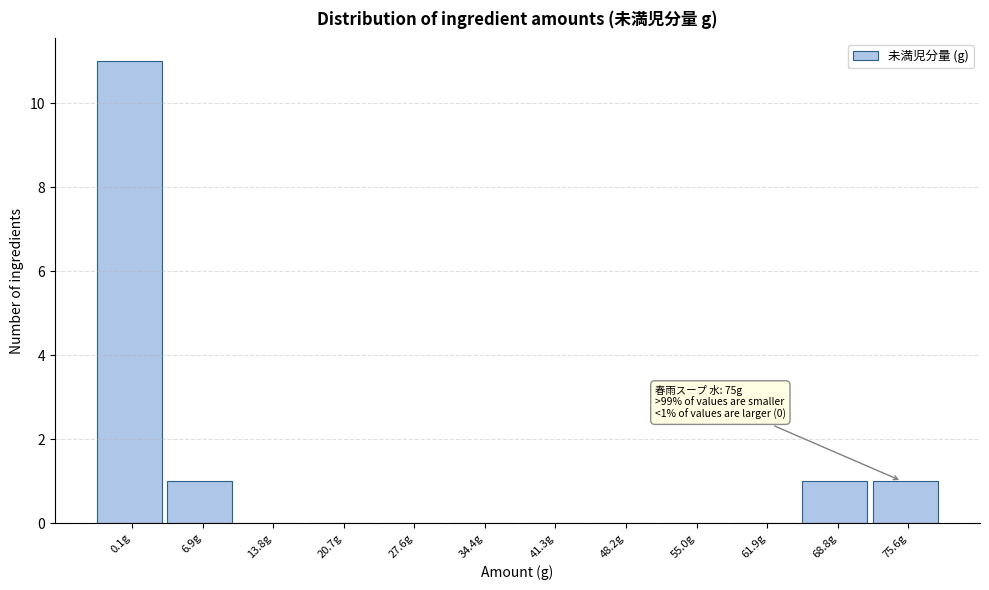

Reading left to right, transcribe all the data shown in this chart.

0.1g=11	6.9g=1	13.8g=0	20.7g=0	27.6g=0	34.4g=0	41.3g=0	48.2g=0	55.0g=0	61.9g=0	68.8g=1	75.6g=1